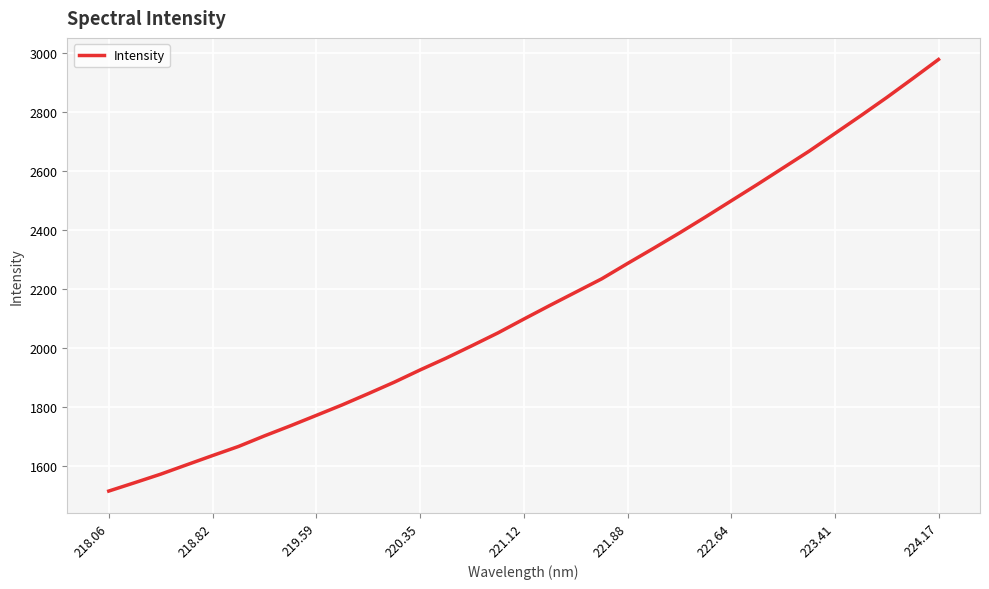

What is the smallest value displayed?

1515.5